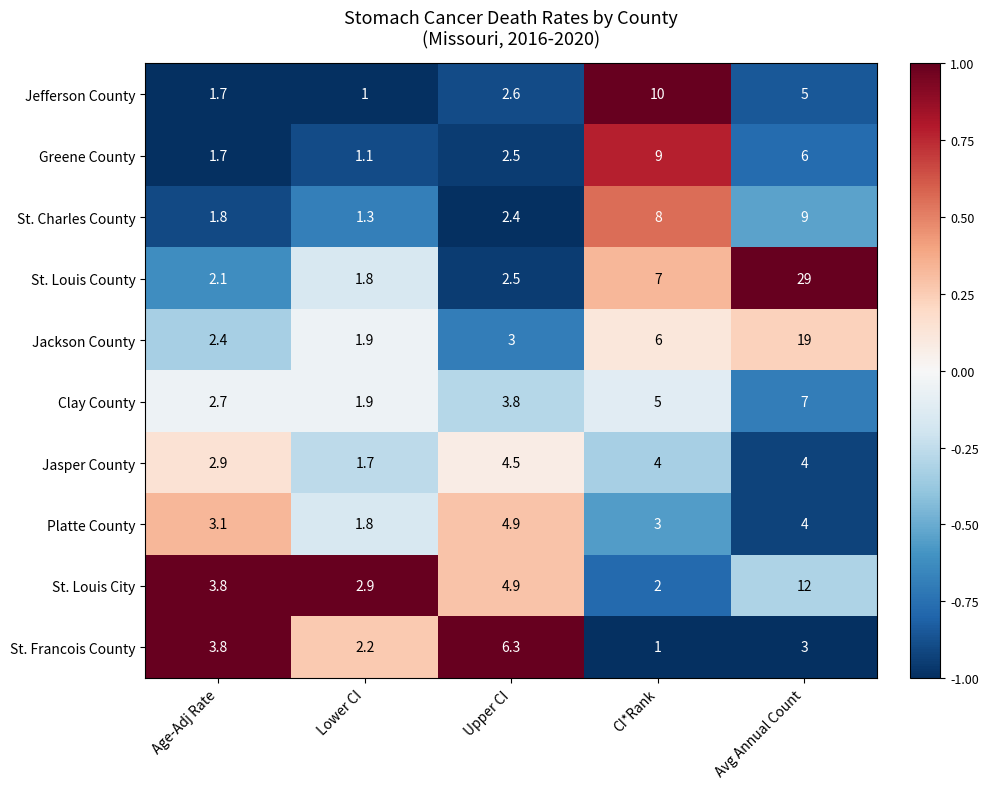

What is the difference between the highest and lowest values at CI*Rank?

9.0